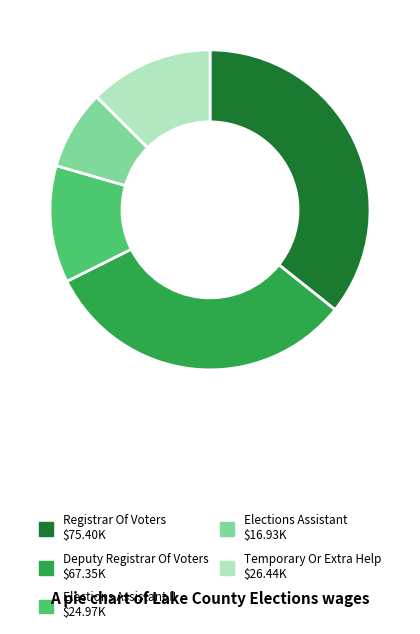

Is there a majority slice in this chart?

No